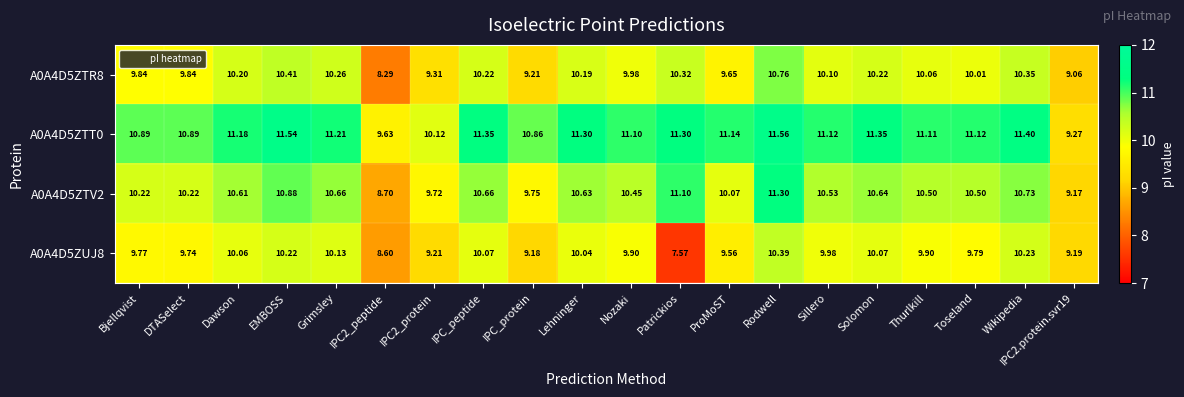

At which category does the chart reach its peak across all series?

Rodwell